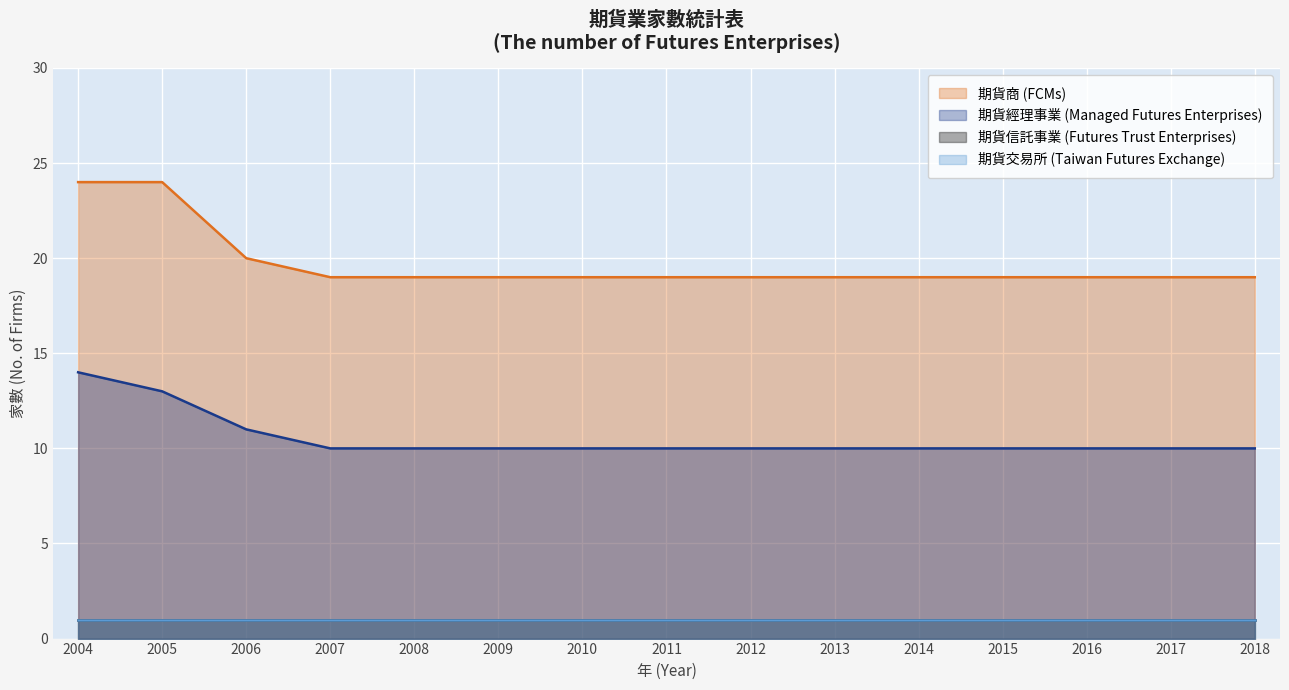

What is the average value of the 期貨經理事業 (Managed Futures Enterprises) series?

11